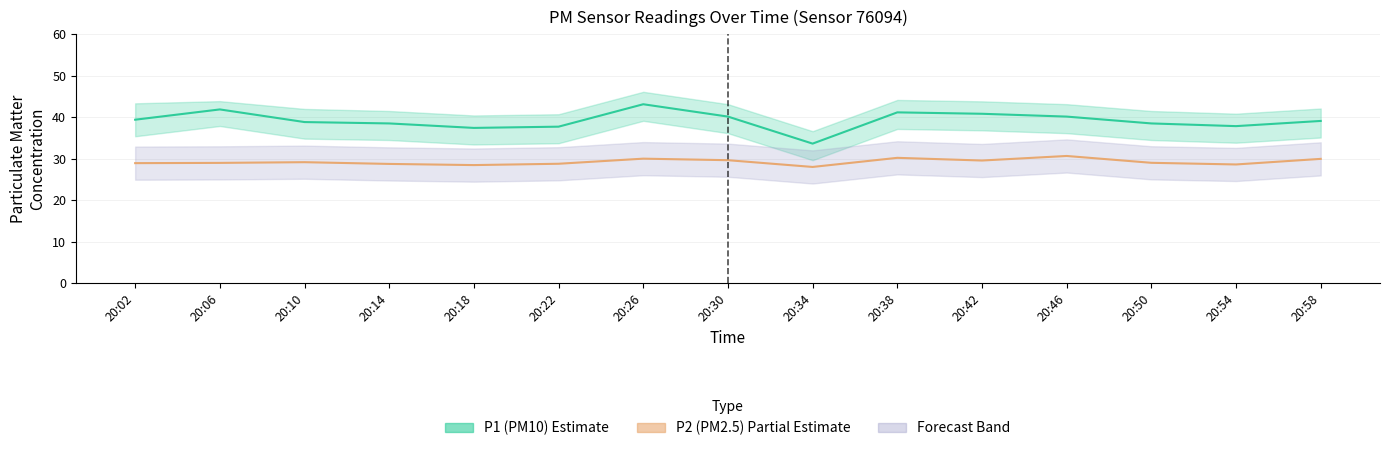

Does the chart display data point markers on the line(s)?

No